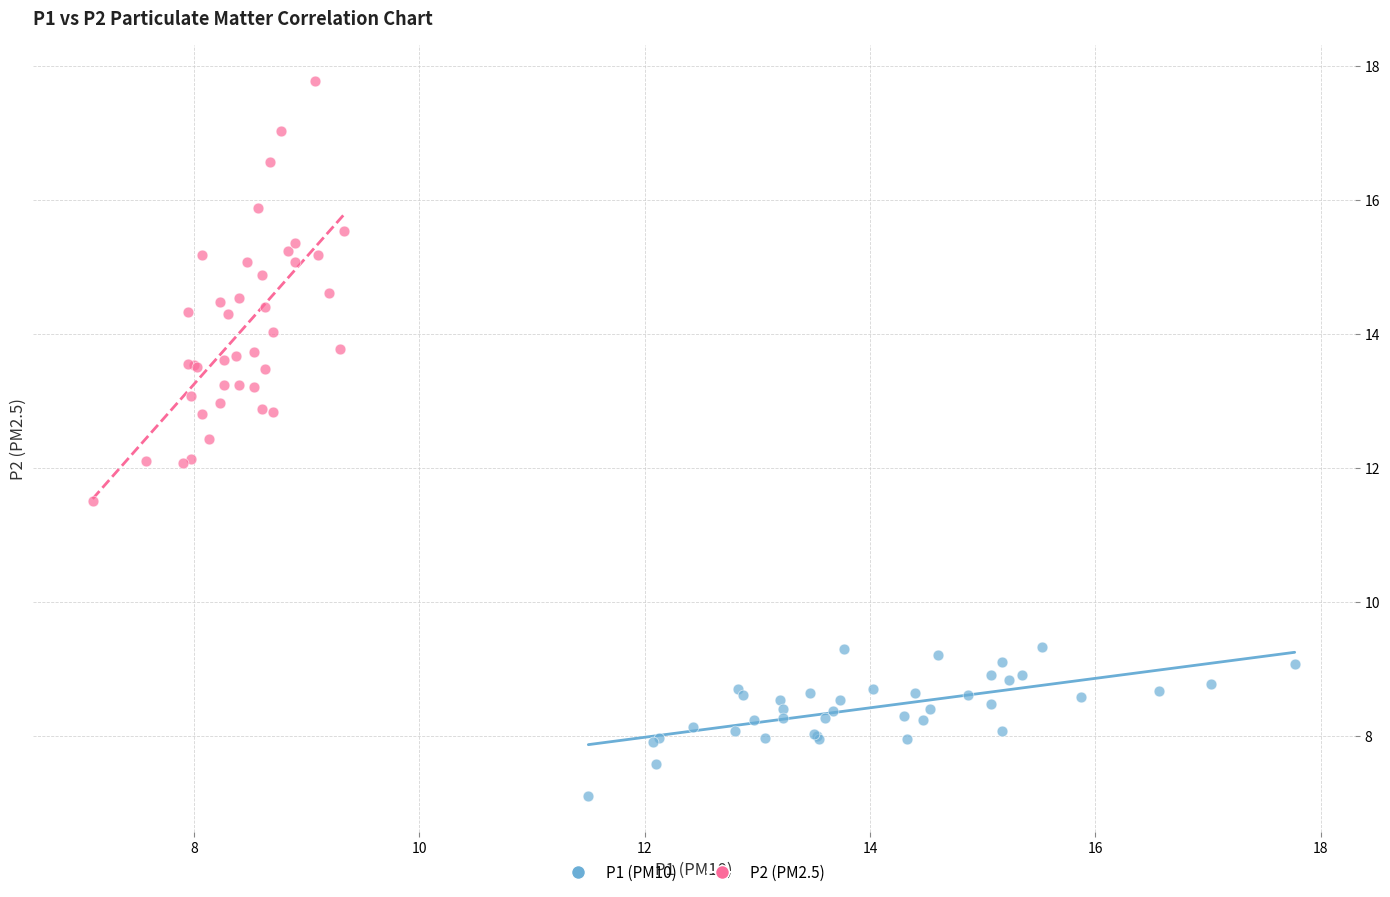

What are all the series names shown in the legend?

P1 (PM10), P2 (PM2.5)